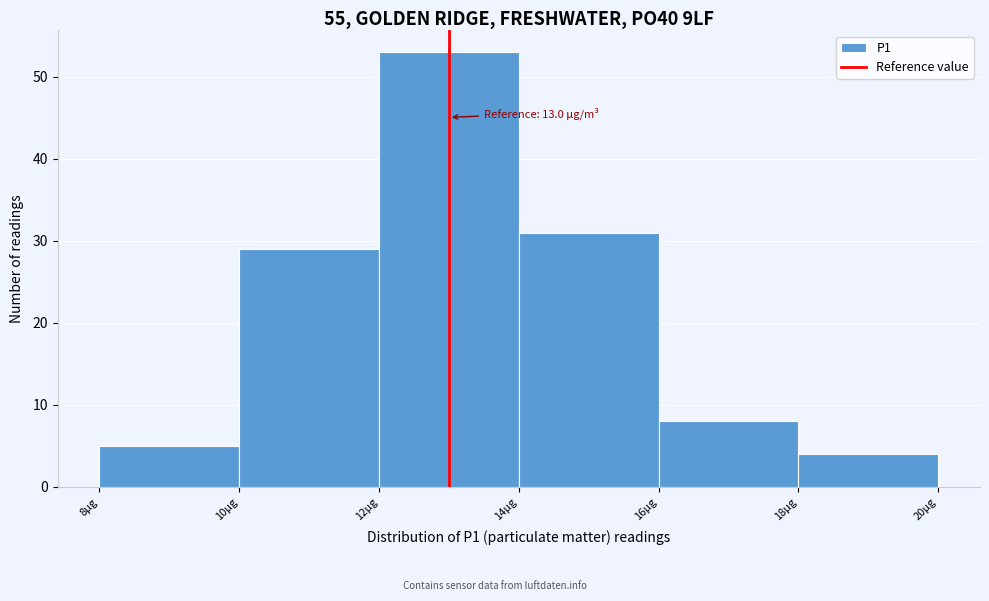

Which range on the x-axis has the tallest bar?

12 to 14